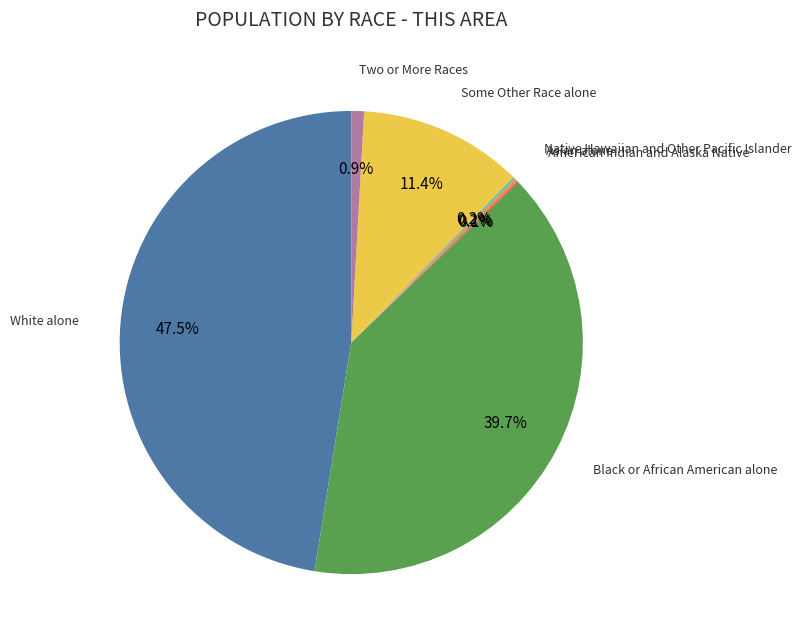

Does any single category account for the majority?

No